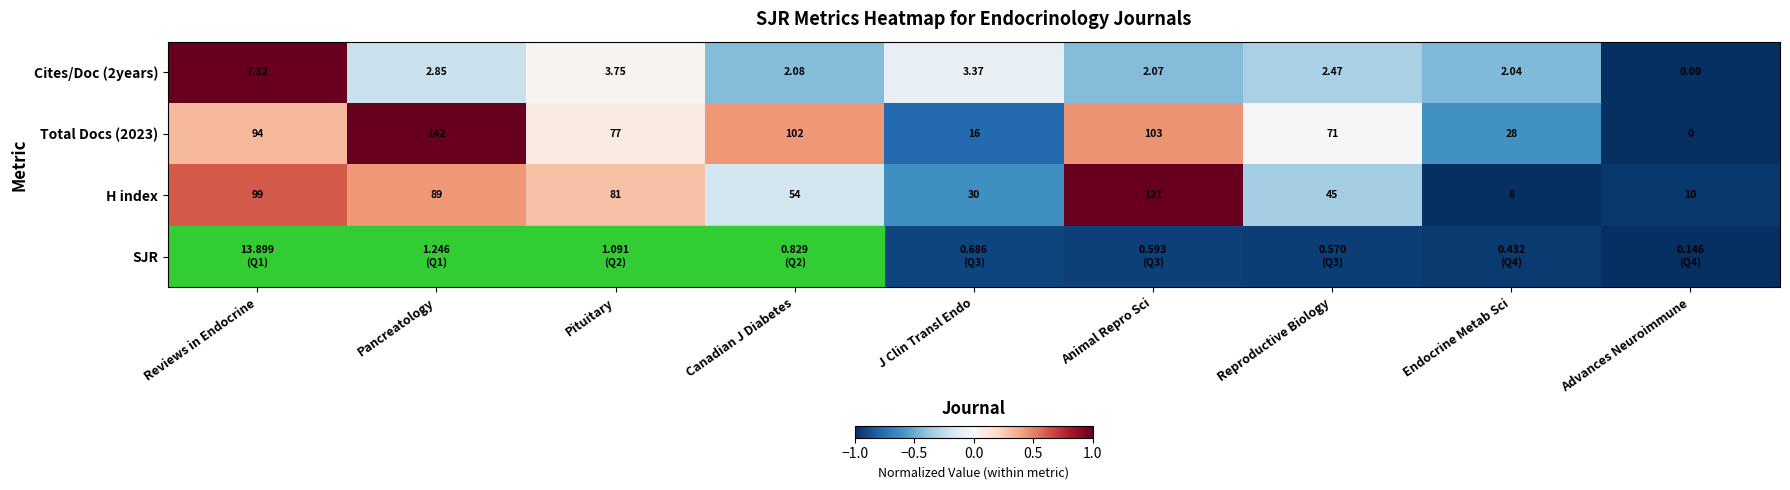

Rank the categories by H index value from lowest to highest.

Endocrine Metab Sci, Advances Neuroimmune, J Clin Transl Endo, Reproductive Biology, Canadian J Diabetes, Pituitary, Pancreatology, Reviews in Endocrine, Animal Repro Sci